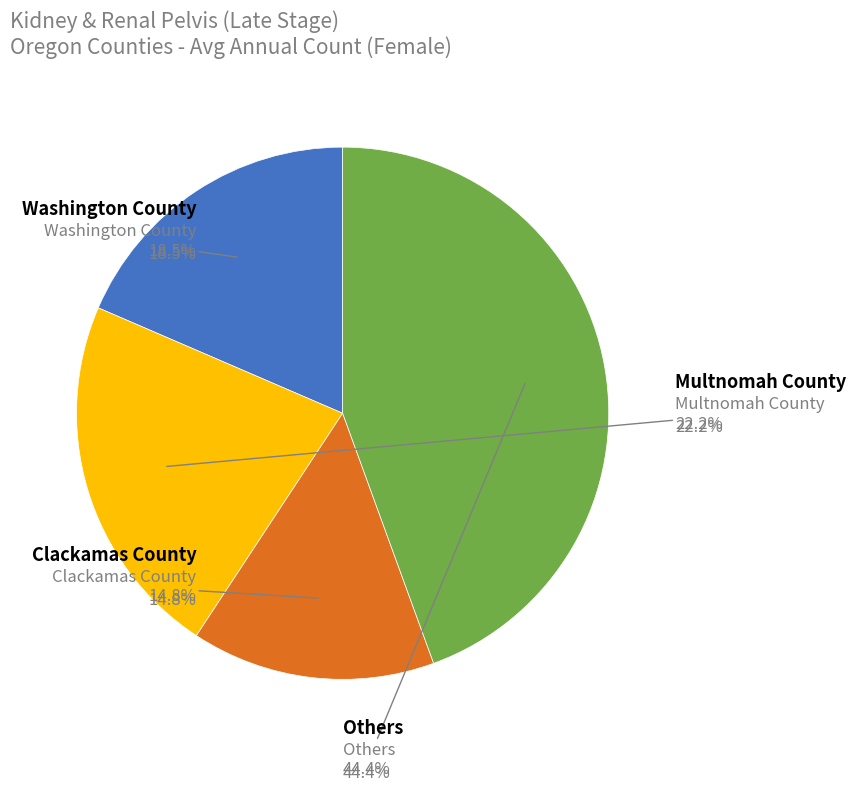

Count the number of slices in the pie.

8